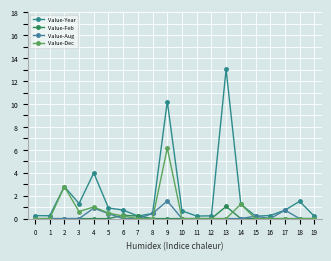

Which category has the highest value in the Value-Year series?

13